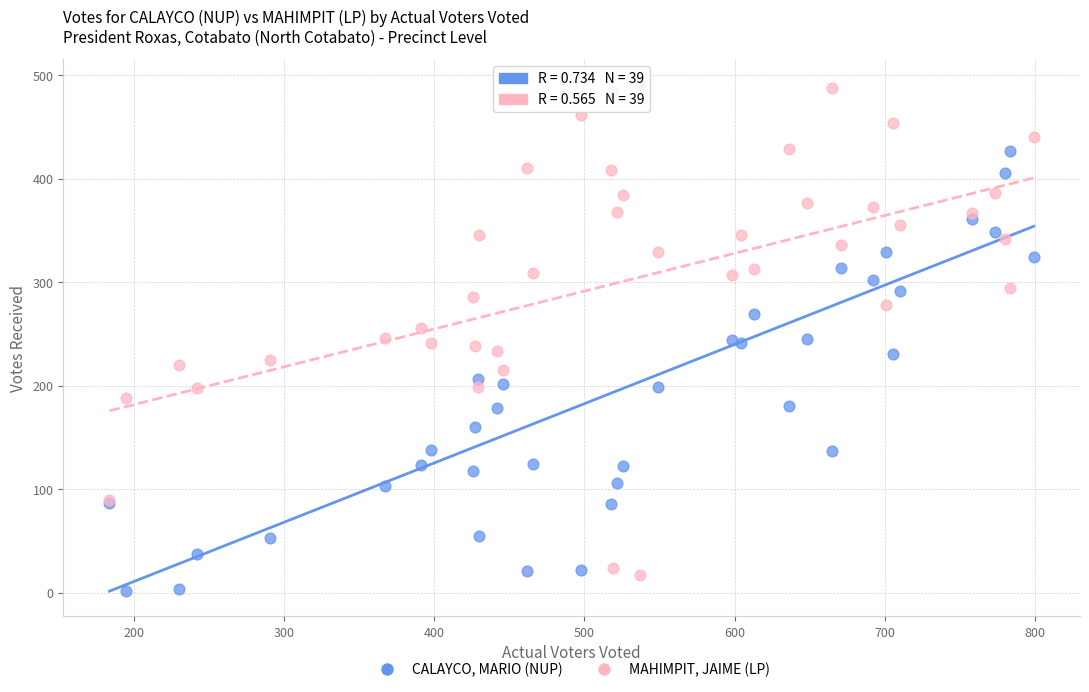

What is the X range (max minus min) for the scatter plot?

615